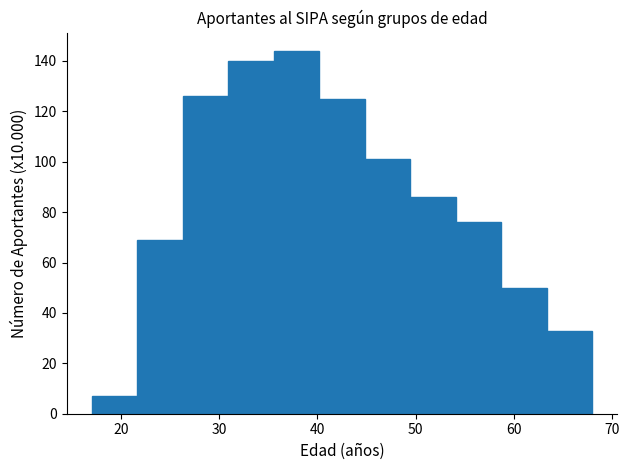

Reading left to right, list every bar in this chart as the range it spans on the x-axis followed by its height. Neither the bar edges nor the heights are printed on the chart, so give them approximately, as read against the axes.

17 to 22: 8
22 to 26: 70
26 to 31: 126
31 to 36: 140
36 to 40: 144
40 to 45: 126
45 to 49: 102
49 to 54: 86
54 to 59: 76
59 to 63: 50
63 to 68: 34